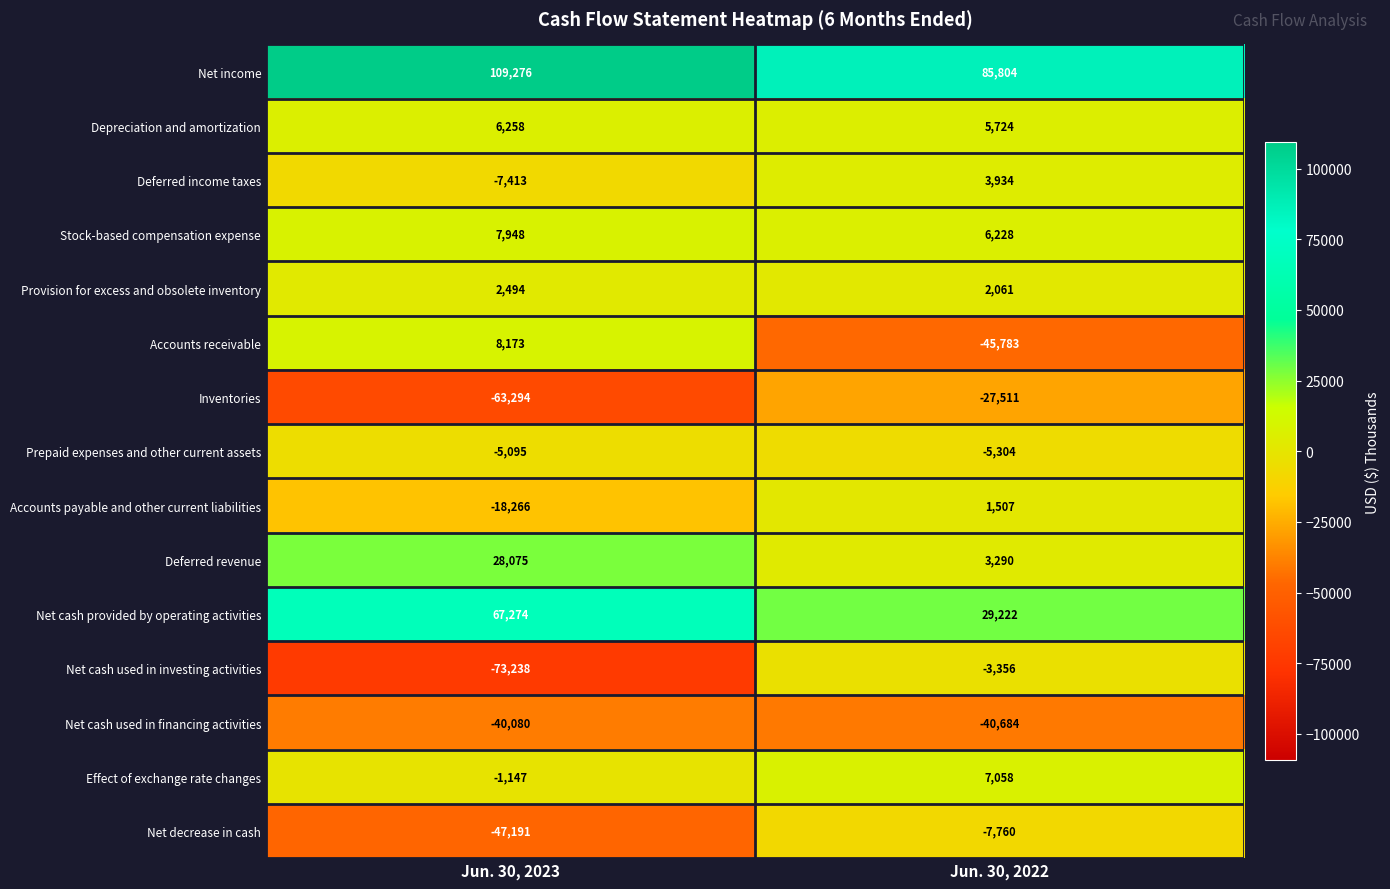

Which series has the largest total across all categories?

Net income